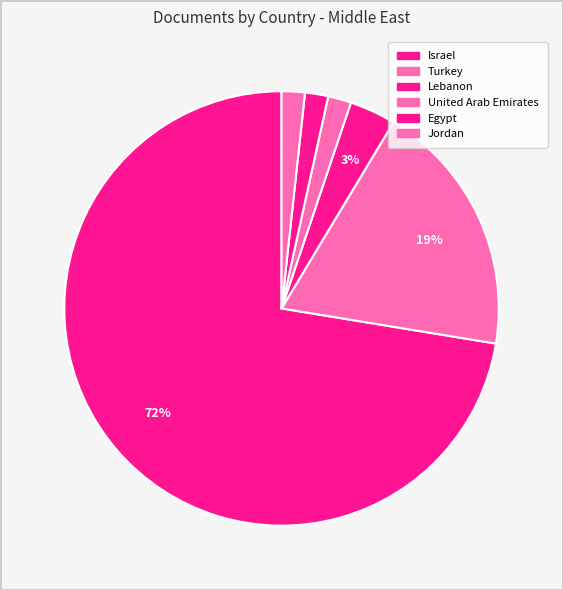

Which has a higher value, Jordan or Israel?

Israel